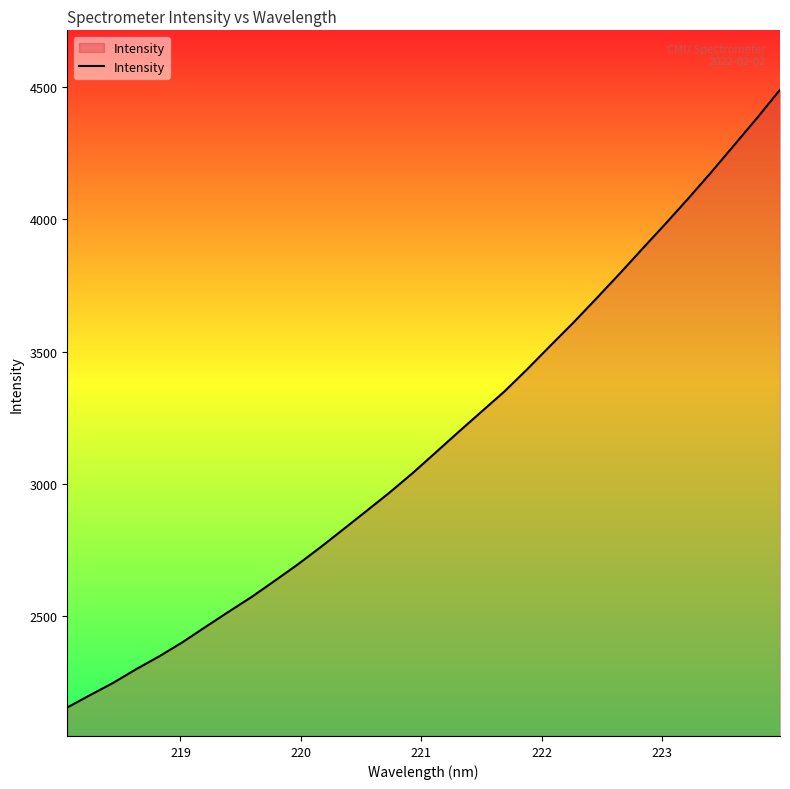

What is the maximum value shown in the chart?

4489.5